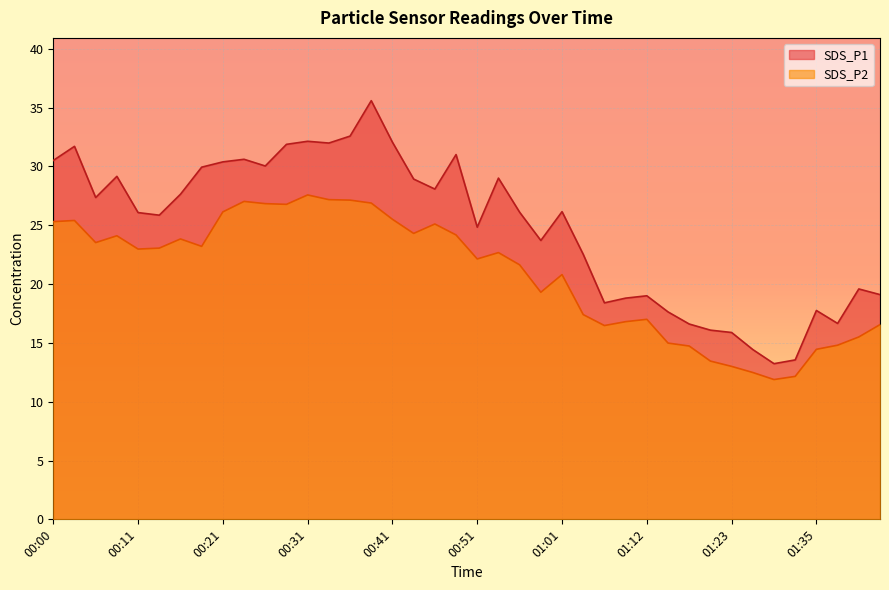

What is the total value across all series at 01:37?

31.4